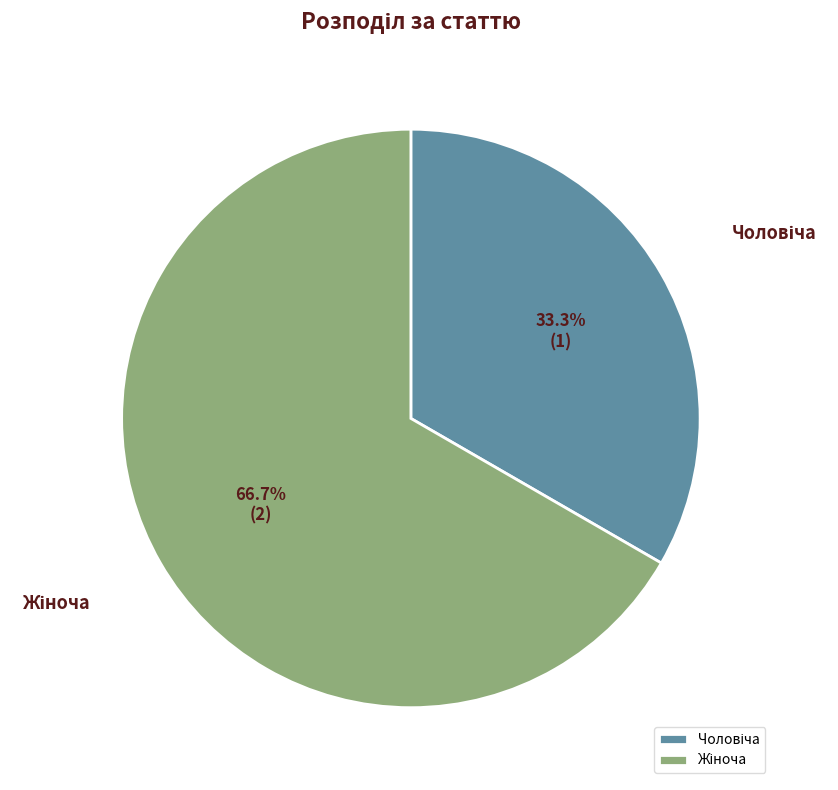

Count the number of slices in the pie.

2